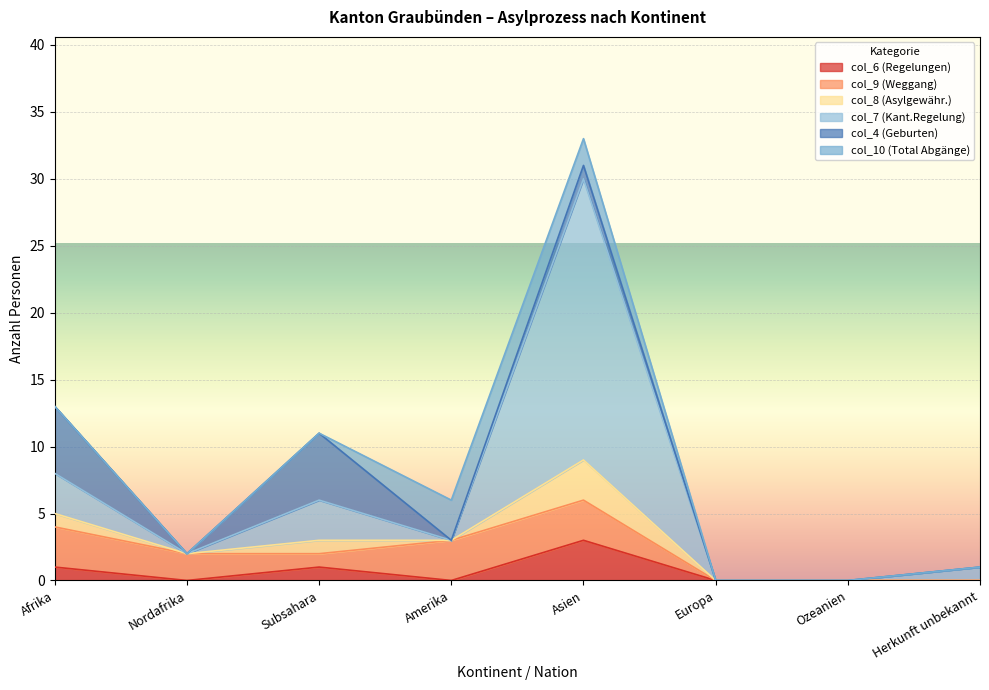

In col_7 (Kant.Regelung), how many points are higher than both neighbors (excluding endpoints)?

2